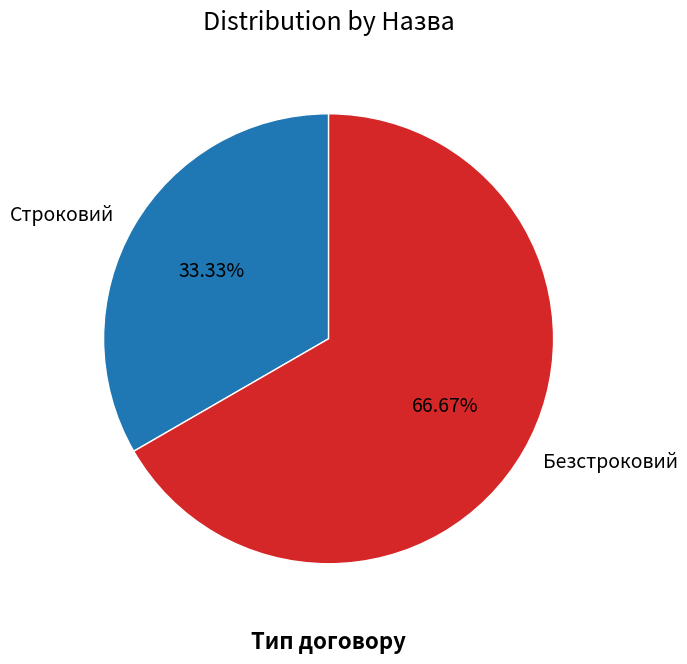

What is the total percentage of Строковий and Безстроковий?

100.0%